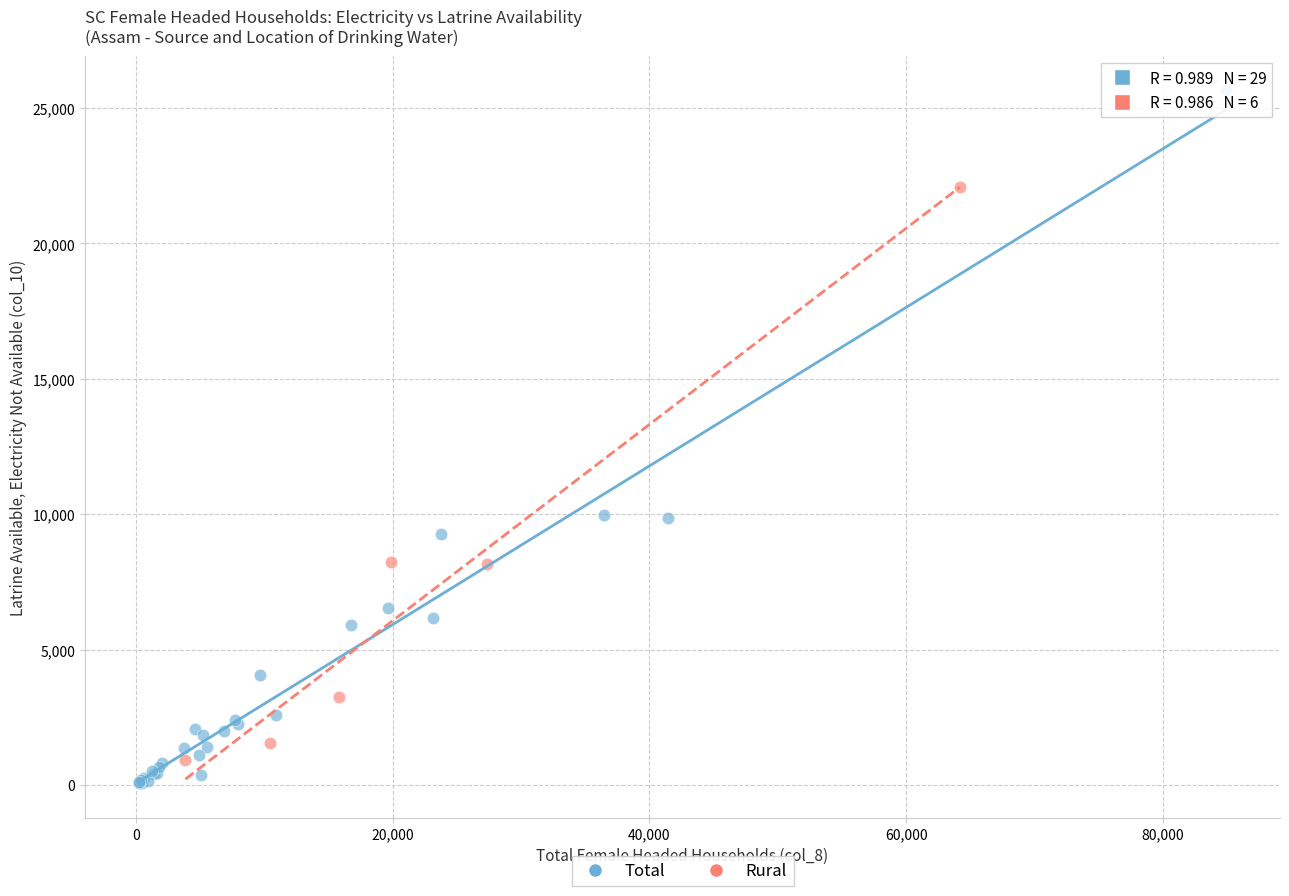

Which series contains the highest Y value?

Total